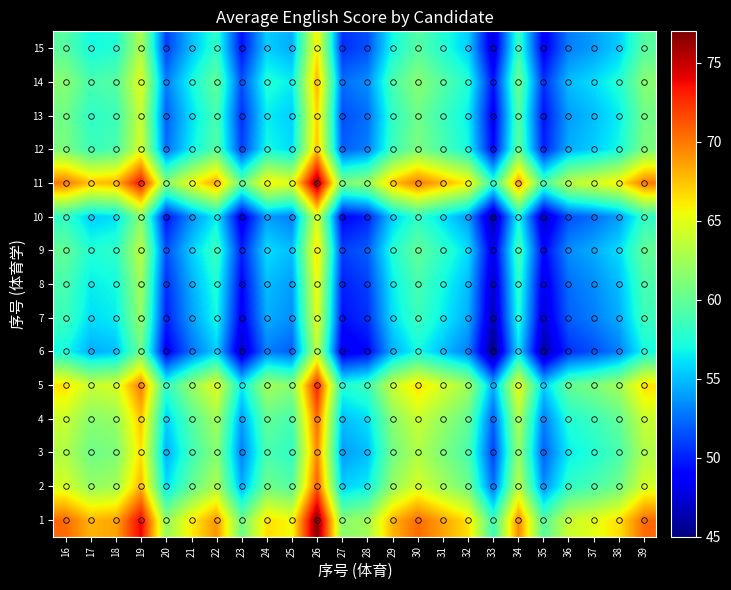

Between 24 and 31, which is larger?

31